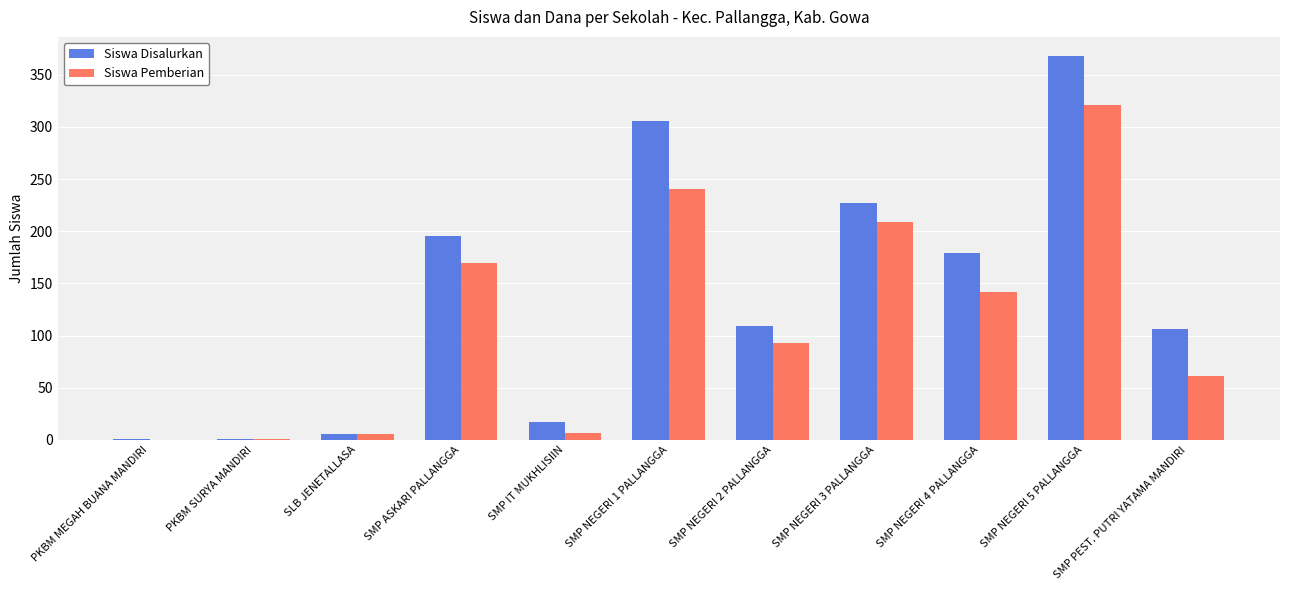

What is the sum of all Siswa Pemberian values?

1251